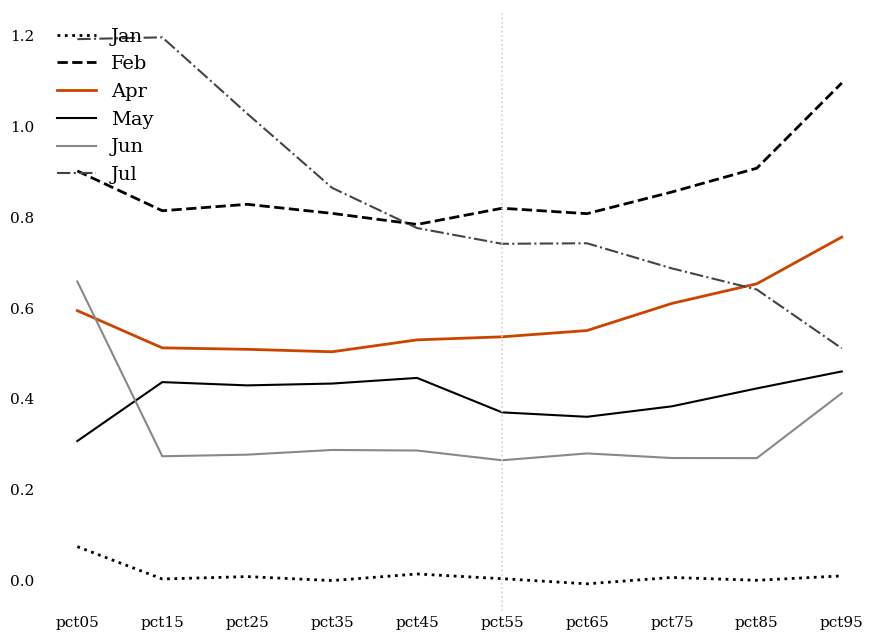

What are all the series names shown in the legend?

Jan, Feb, Apr, May, Jun, Jul